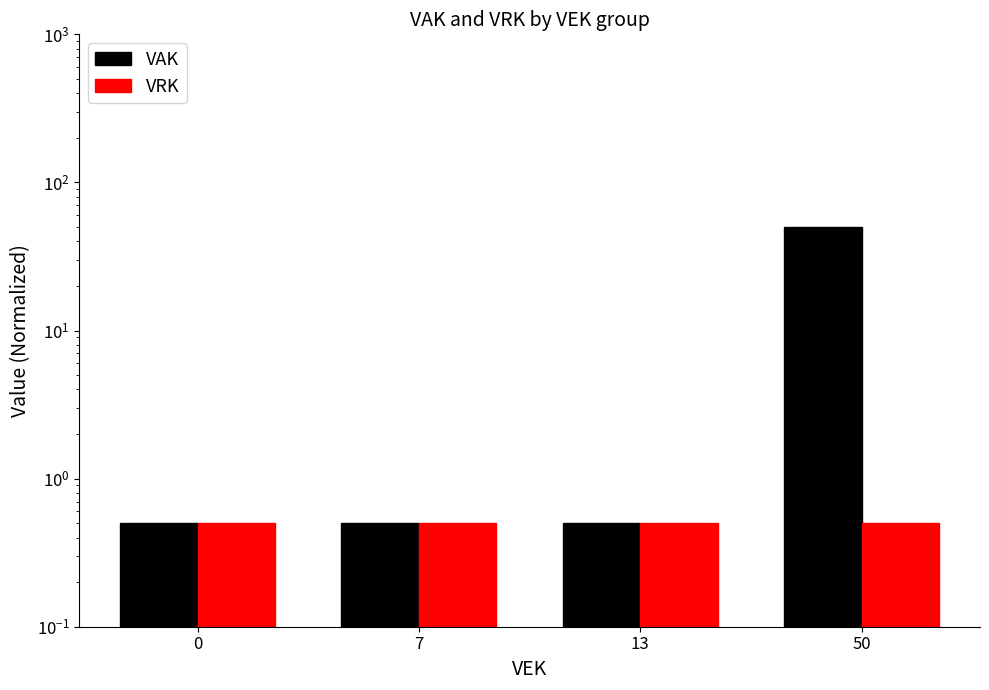

What is the sum of all VRK values?

2.0